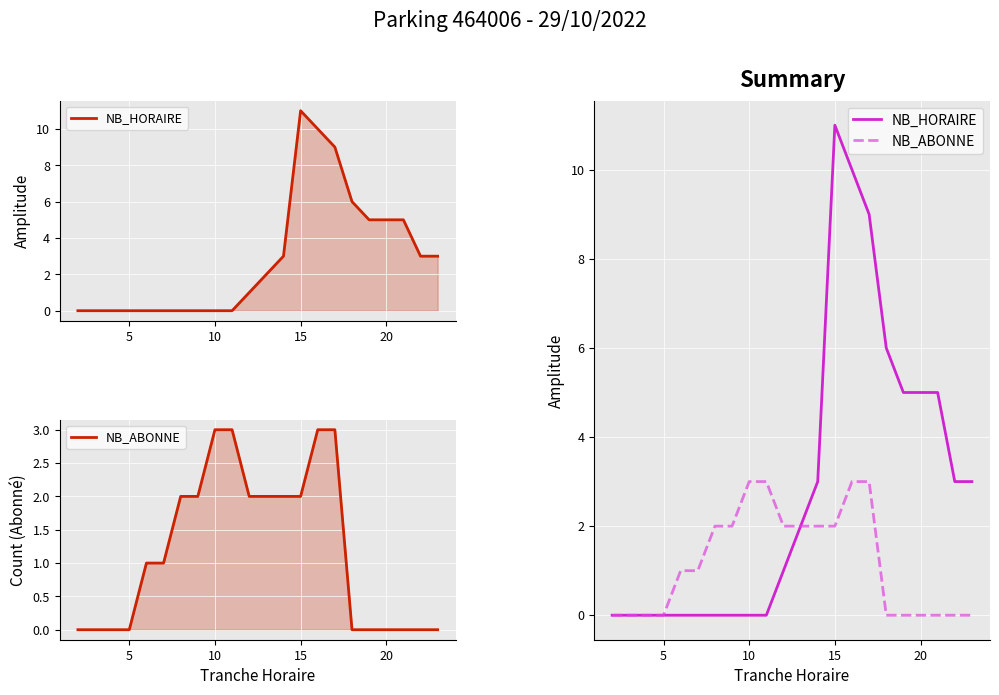

The NB_ABONNE series shows 0 at 21. True or false?

True